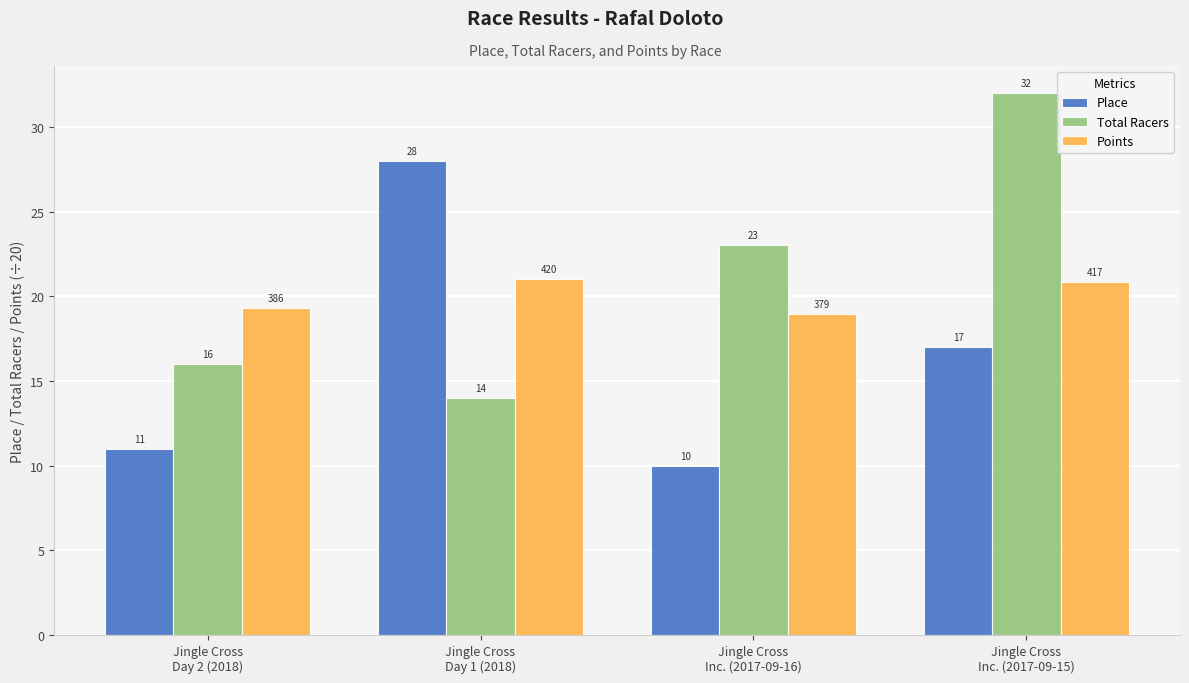

Rank the series by their average value, from lowest to highest.

Place, Points, Total Racers